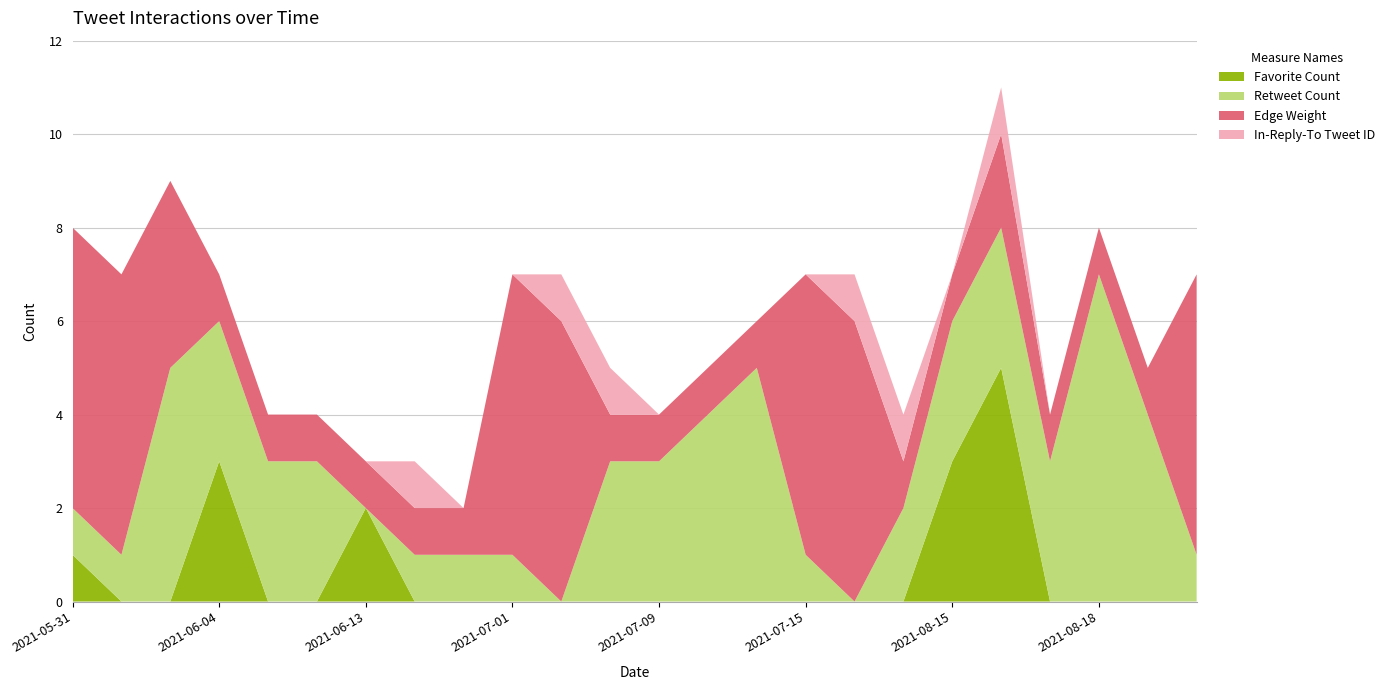

Reading left to right, list all the values displayed in this chart.

Favorite Count: 2021-05-31=1	2021-06-01=0	2021-06-03=0	2021-06-04=3	2021-06-05=0	2021-06-06=0	2021-06-13=2	2021-06-14=0	2021-06-19=0	2021-07-01=0	2021-07-05=0	2021-07-08=0	2021-07-09=0	2021-07-11=0	2021-07-12=0	2021-07-15=0	2021-08-08=0	2021-08-09=0	2021-08-15=3	2021-08-16=5	2021-08-17=0	2021-08-18=0	2021-08-19=0	2021-08-25=0
Retweet Count: 2021-05-31=1	2021-06-01=1	2021-06-03=5	2021-06-04=3	2021-06-05=3	2021-06-06=3	2021-06-13=0	2021-06-14=1	2021-06-19=1	2021-07-01=1	2021-07-05=0	2021-07-08=3	2021-07-09=3	2021-07-11=4	2021-07-12=5	2021-07-15=1	2021-08-08=0	2021-08-09=2	2021-08-15=3	2021-08-16=3	2021-08-17=3	2021-08-18=7	2021-08-19=4	2021-08-25=1
Edge Weight: 2021-05-31=6	2021-06-01=6	2021-06-03=4	2021-06-04=1	2021-06-05=1	2021-06-06=1	2021-06-13=1	2021-06-14=1	2021-06-19=1	2021-07-01=6	2021-07-05=6	2021-07-08=1	2021-07-09=1	2021-07-11=1	2021-07-12=1	2021-07-15=6	2021-08-08=6	2021-08-09=1	2021-08-15=1	2021-08-16=2	2021-08-17=1	2021-08-18=1	2021-08-19=1	2021-08-25=6
In-Reply-To Tweet ID: 2021-05-31=0	2021-06-01=0	2021-06-03=0	2021-06-04=0	2021-06-05=0	2021-06-06=0	2021-06-13=0	2021-06-14=1	2021-06-19=0	2021-07-01=0	2021-07-05=1	2021-07-08=1	2021-07-09=0	2021-07-11=0	2021-07-12=0	2021-07-15=0	2021-08-08=1	2021-08-09=1	2021-08-15=0	2021-08-16=1	2021-08-17=0	2021-08-18=0	2021-08-19=0	2021-08-25=0